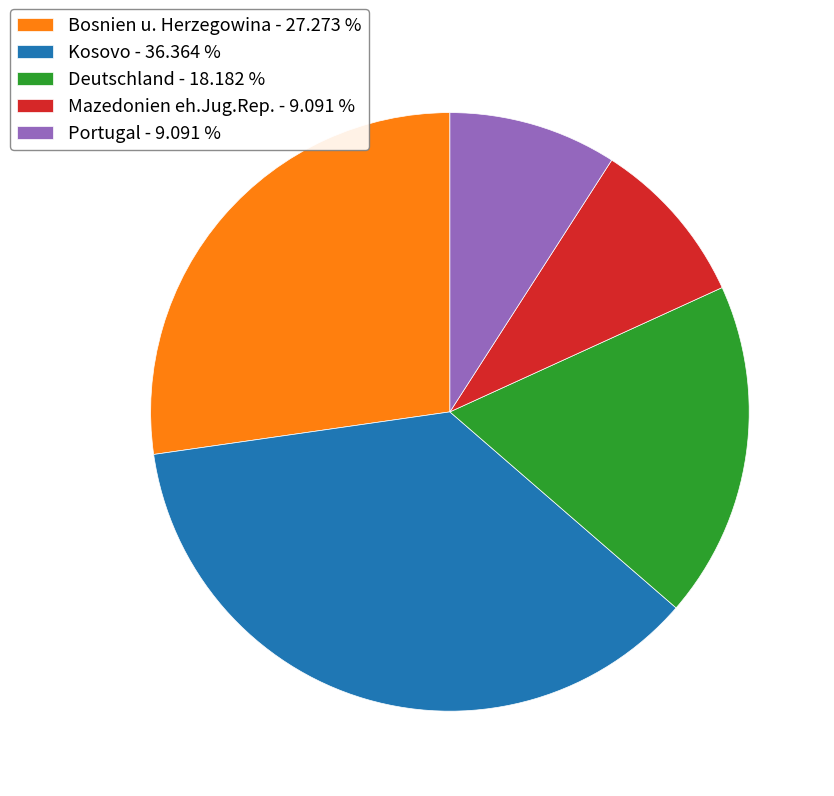

Does any single category account for the majority?

No